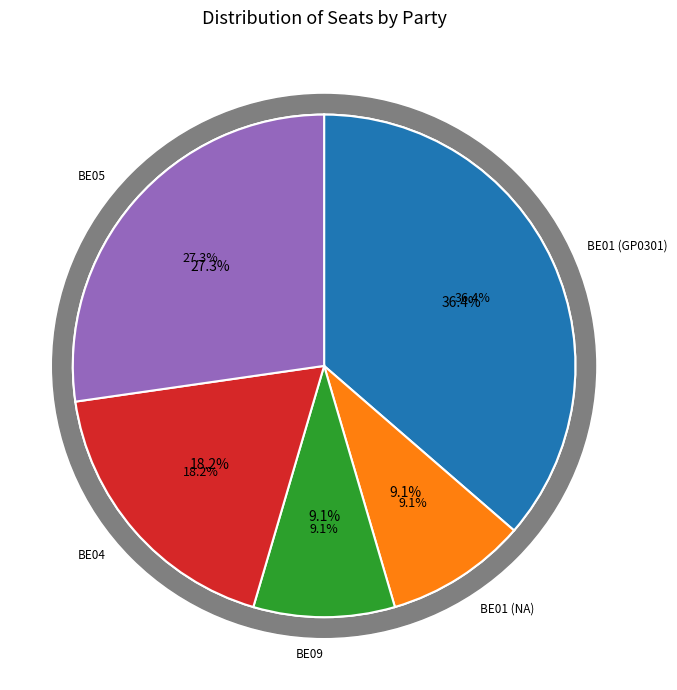

Which slice is the largest?

BE01 (GP0301)